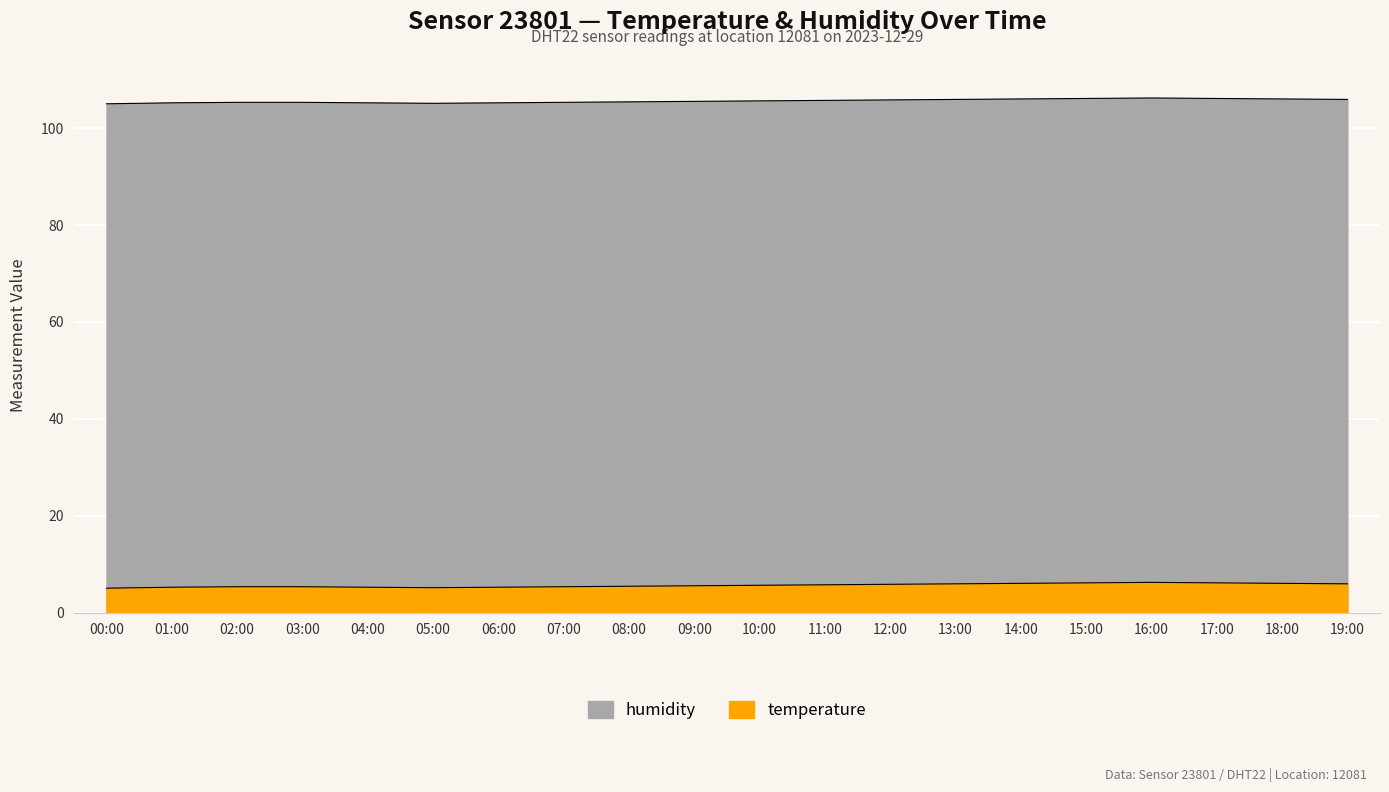

At which category does the chart reach its minimum across all series?

00:00